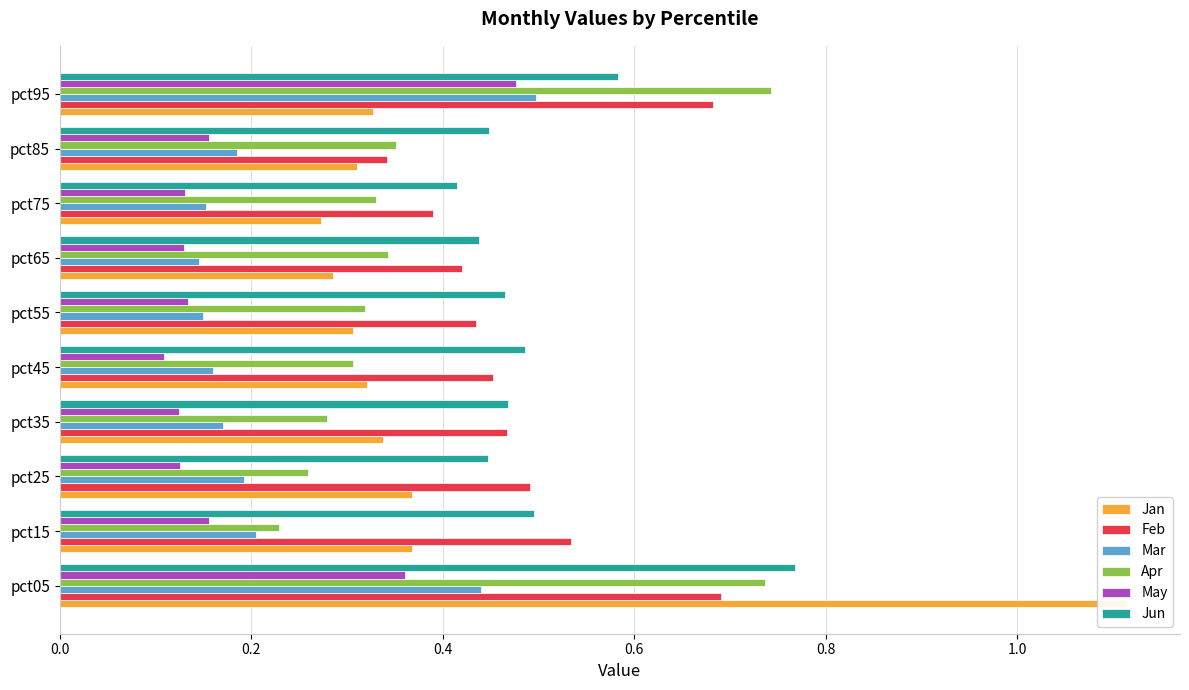

Which series has the widest spread of values?

Jan